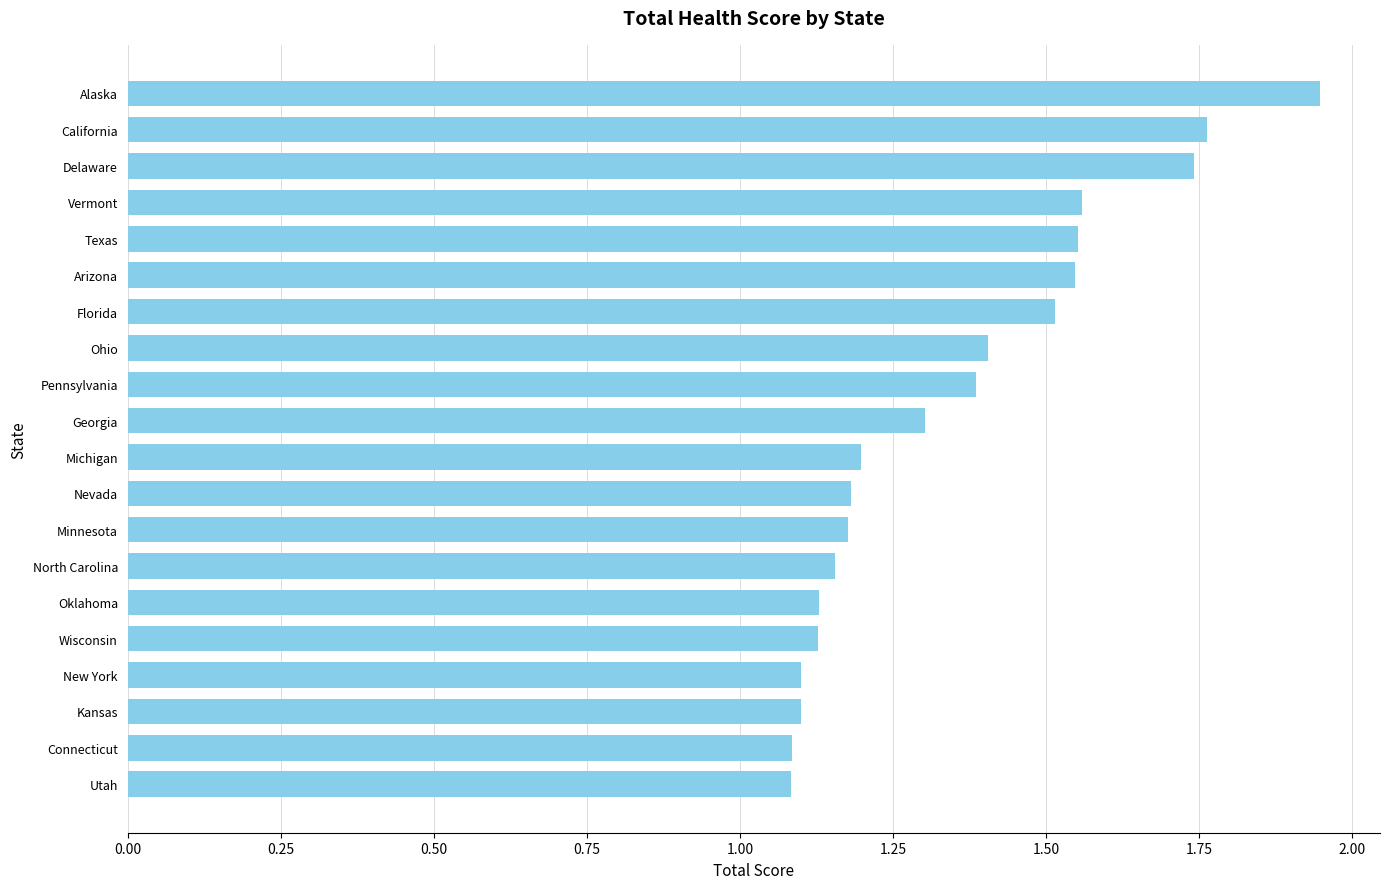

What is the difference between the maximum and minimum values?

0.9